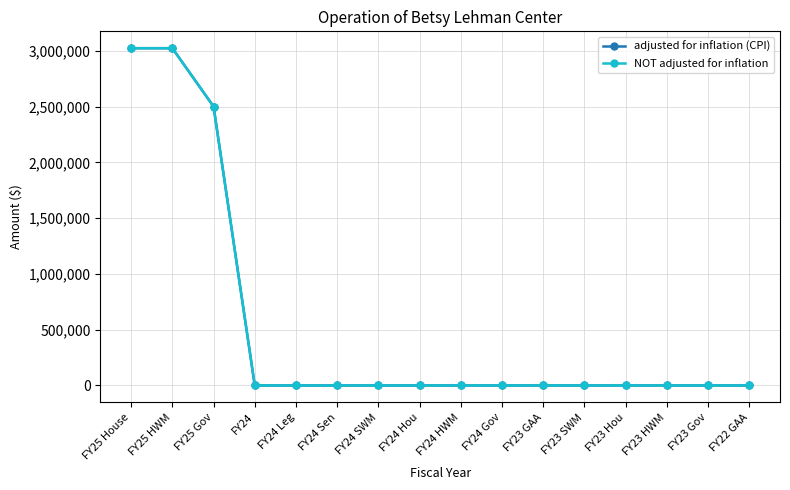

List the labels in order of adjusted for inflation (CPI) value, largest first.

FY25 House, FY25 HWM, FY25 Gov, FY24, FY24 Leg, FY24 Sen, FY24 SWM, FY24 Hou, FY24 HWM, FY24 Gov, FY23 GAA, FY23 SWM, FY23 Hou, FY23 HWM, FY23 Gov, FY22 GAA